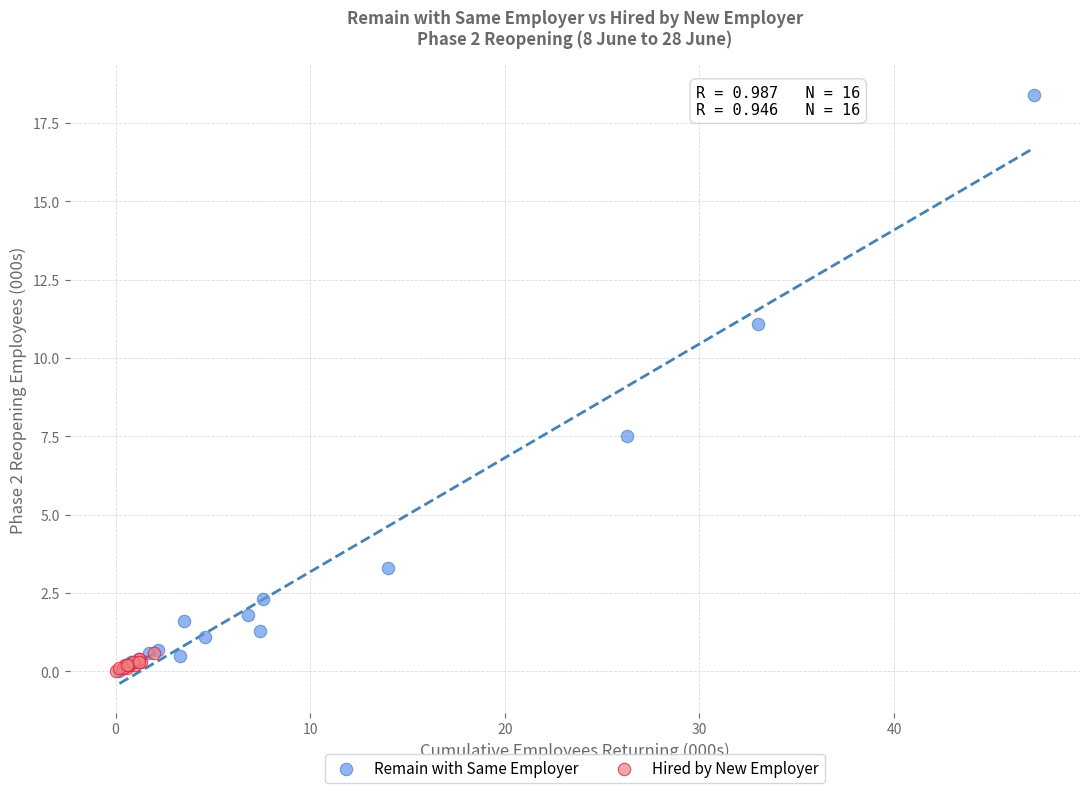

Which series contains the highest Y value?

Remain with Same Employer